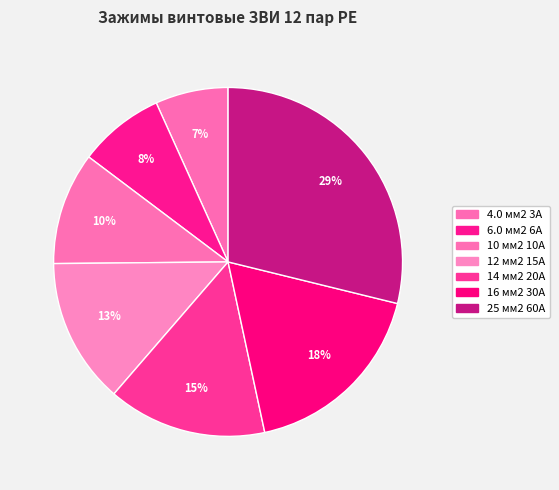

True or false: 4.0 мм2 3А accounts for 7% of the total.

True